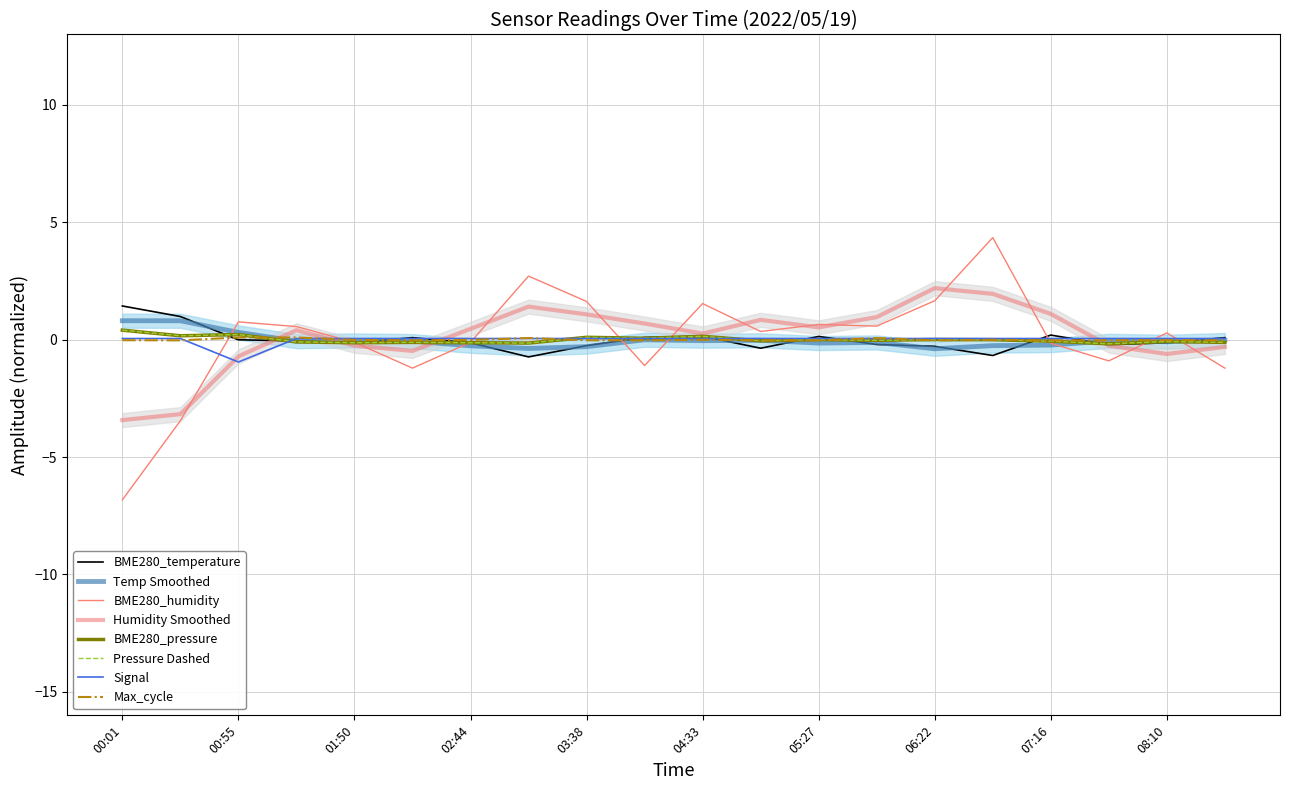

Between 06:49 and 08:38, which series saw the biggest shift?

BME280_humidity